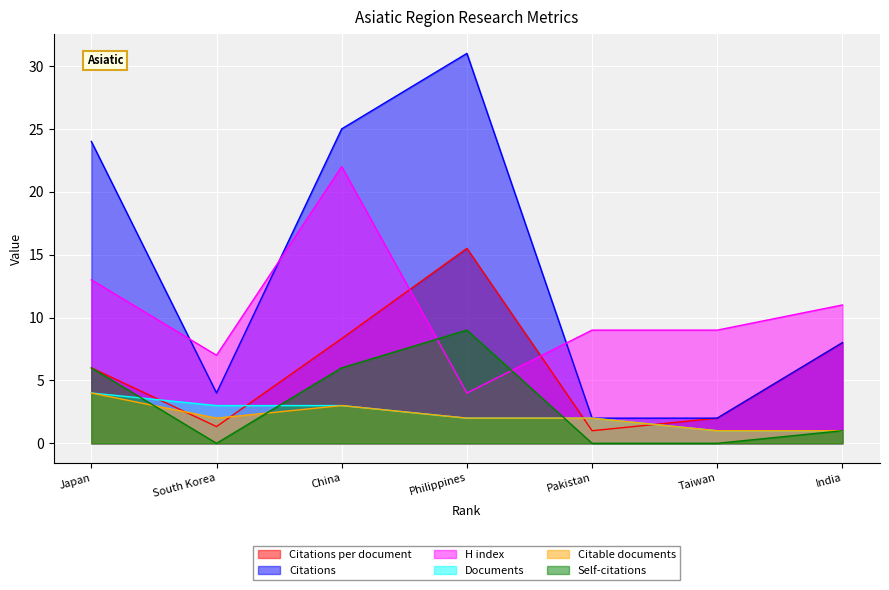

The value of Documents at Philippines is 2.0. True or false?

True